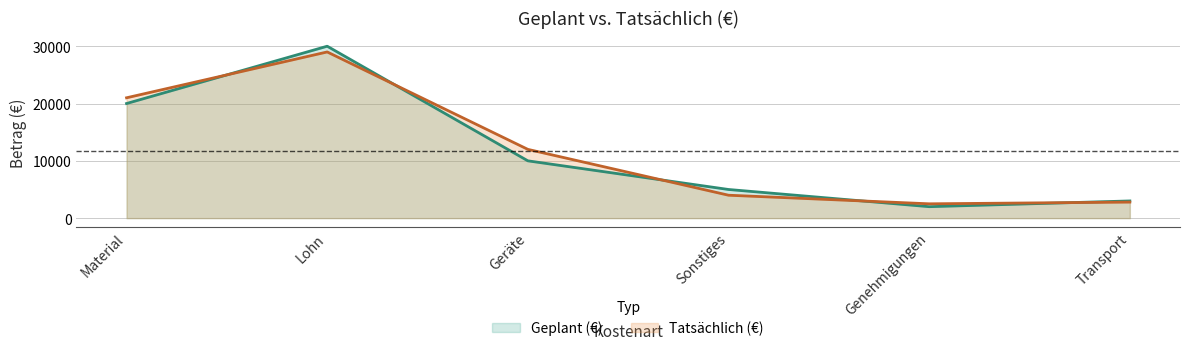

How many values in the Geplant (€) series are below 10000?

3